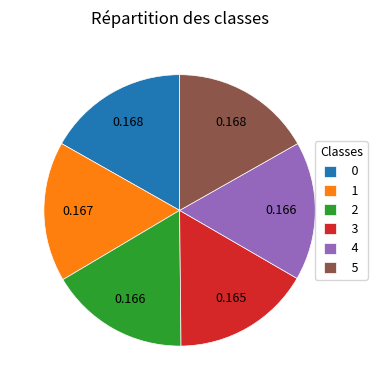

Is 5 the majority of the pie?

No